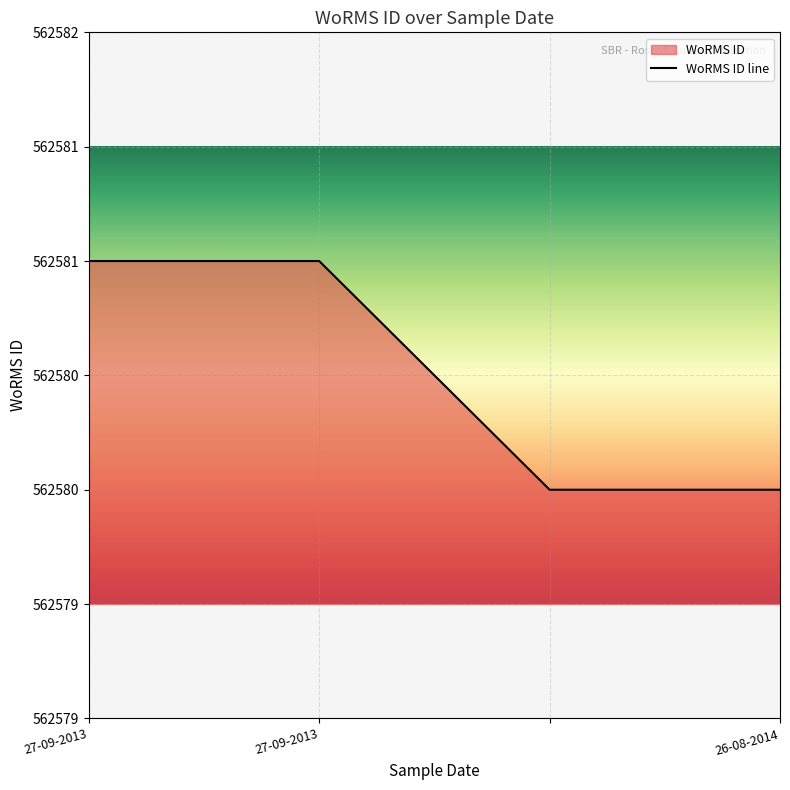

The chart shows a value of 562580 at 26-08-2014. True or false?

True